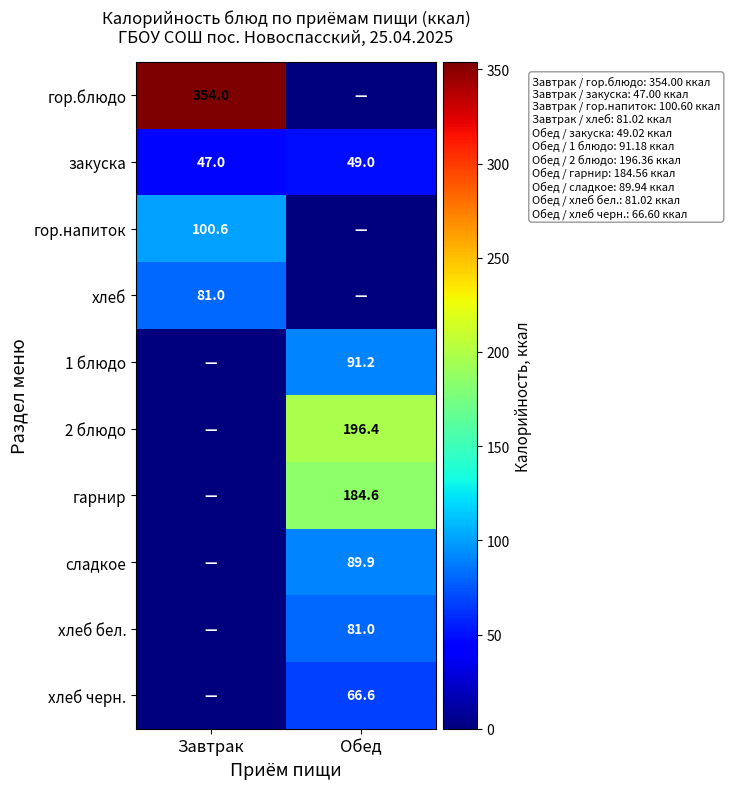

The value of хлеб at Завтрак is 81.0. True or false?

True